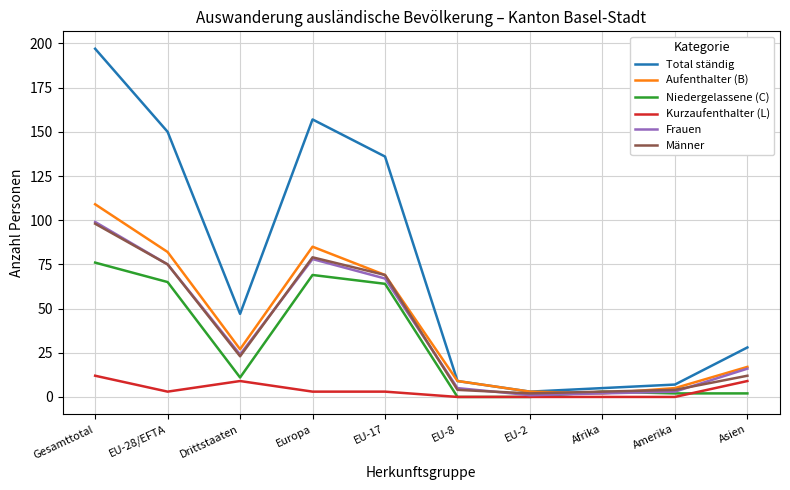

Which series has the largest range (max minus min)?

Total ständig